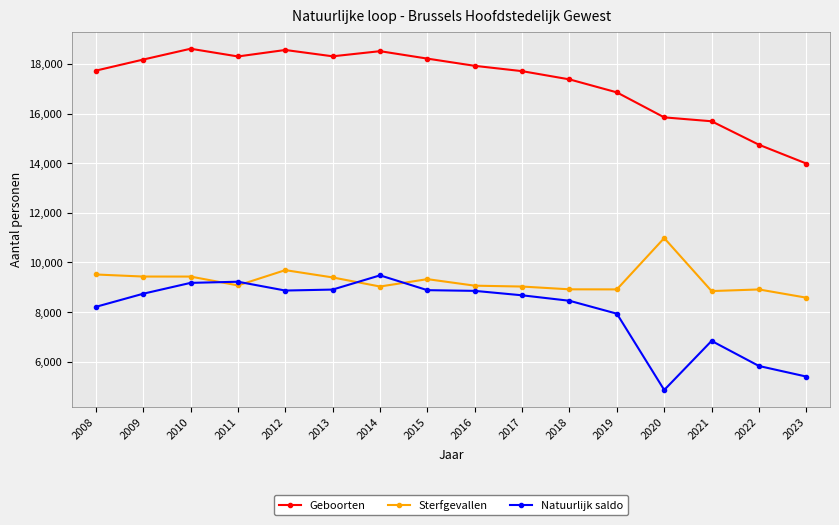

Is this an area chart (filled region under the line)?

No